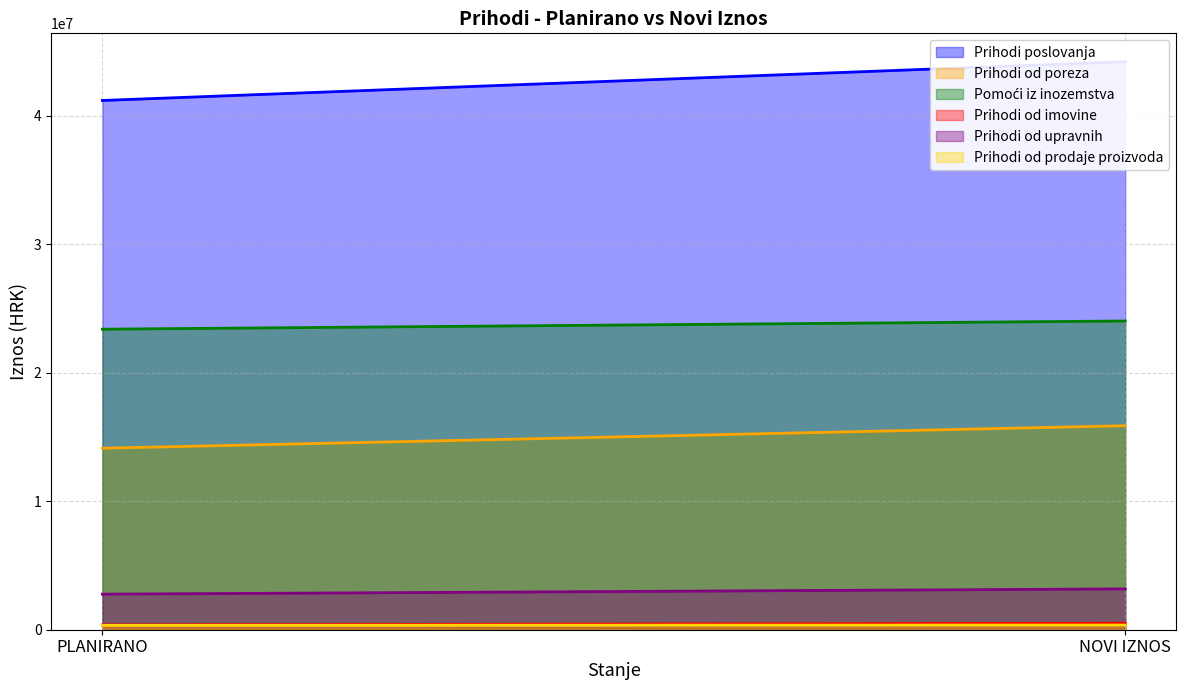

What is the value of the Prihodi od prodaje proizvoda point at the 2nd from the left?

365343